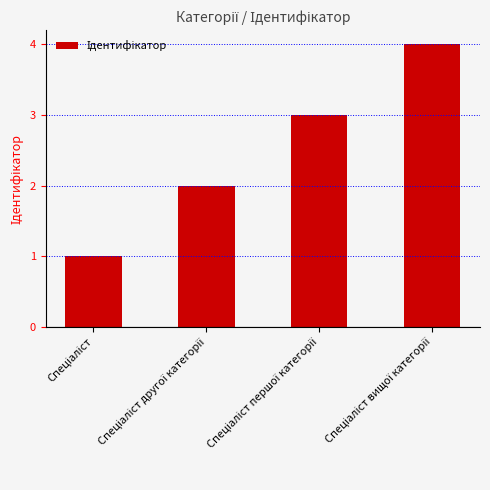

Reading left to right, what are all the values shown in this chart?

1	2	3	4